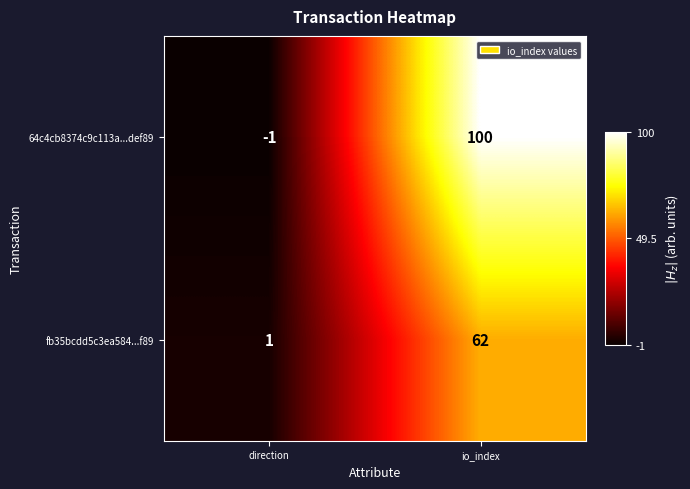

What is the maximum value shown in the chart?

100